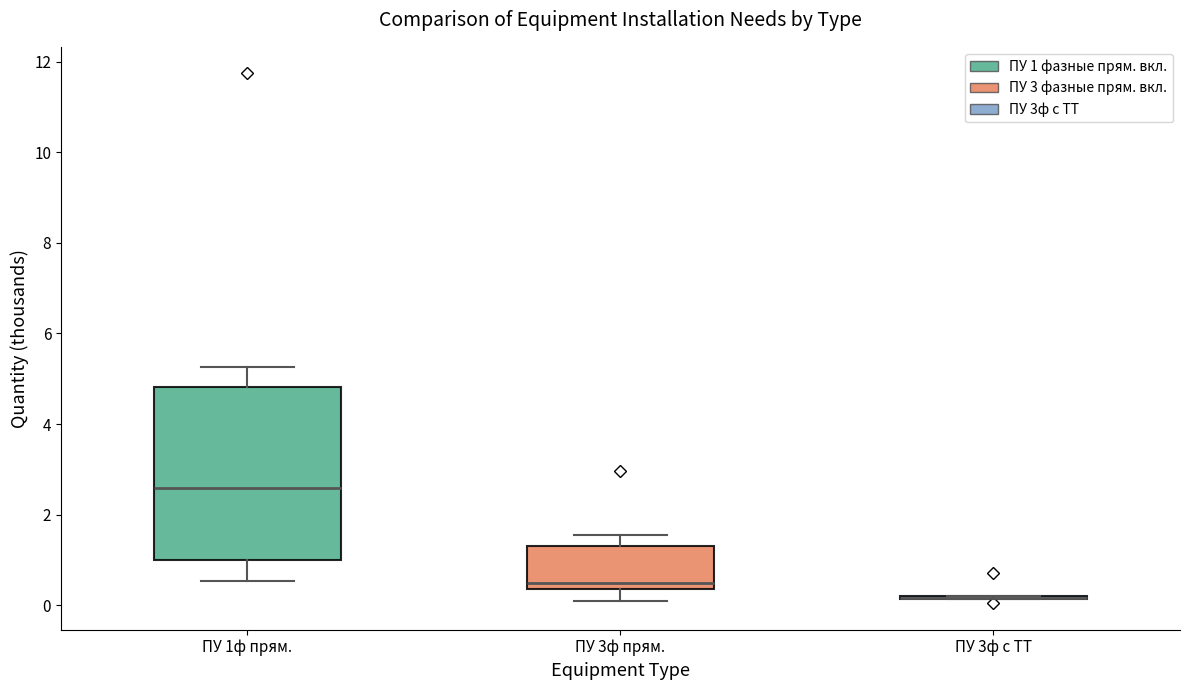

Comparing the boxes themselves (not the whiskers), which one is the tallest?

ПУ 1ф прям.